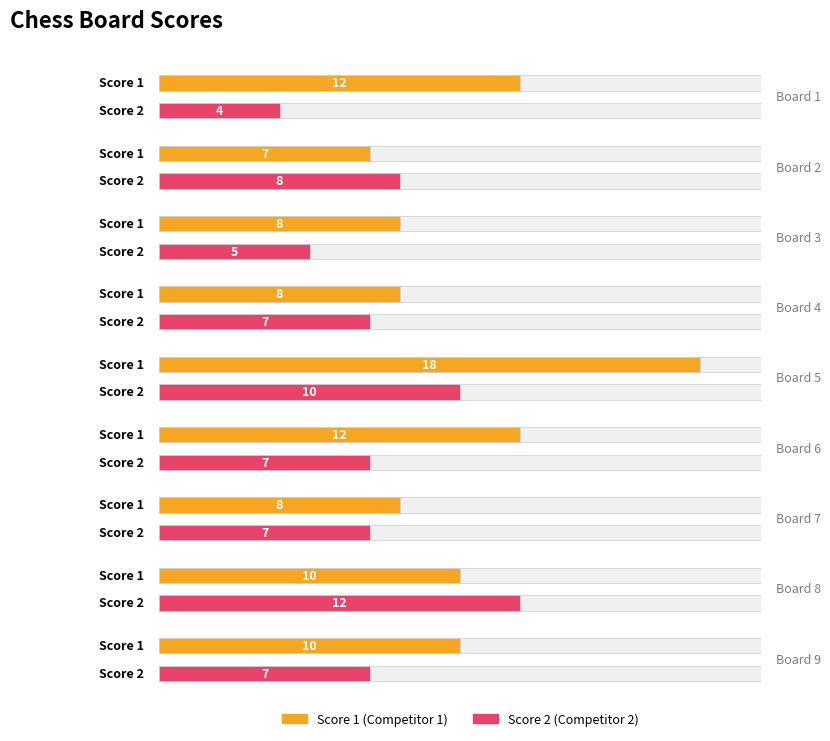

The value of Score 1 at Board 7 is 8. True or false?

True